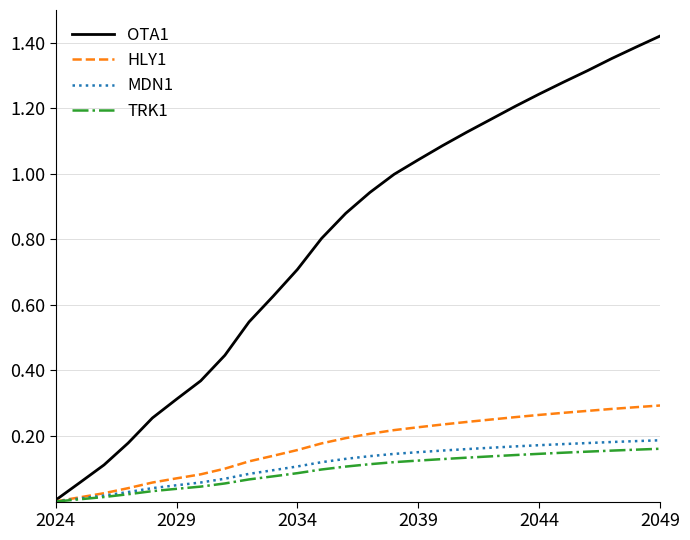

Which series has the largest total across all categories?

OTA1